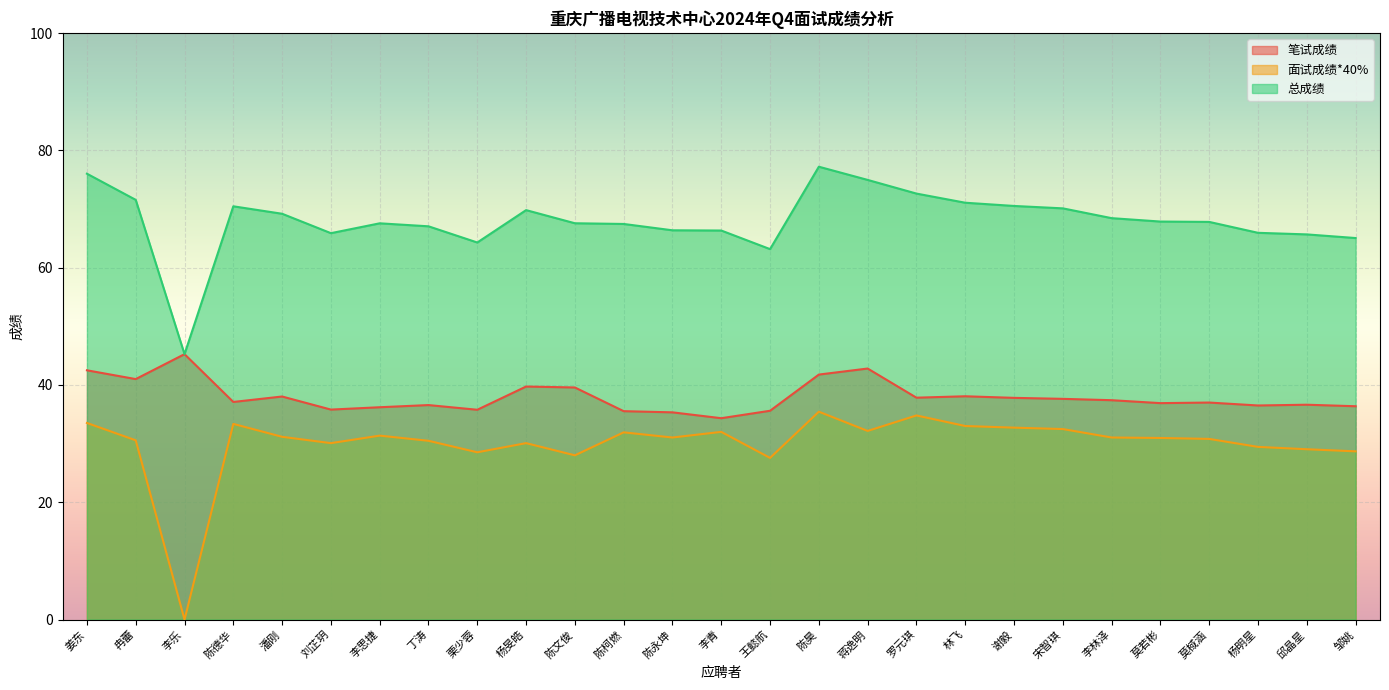

What is the total value across all series at 王懿航?

126.3